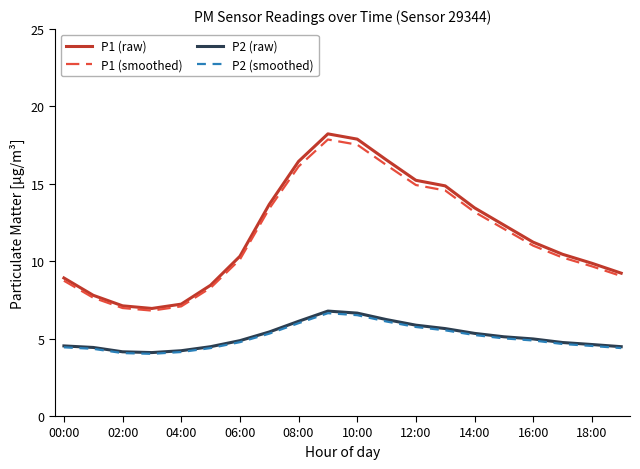

True or false: P1 (raw) and P2 (raw) cross at least once.

False